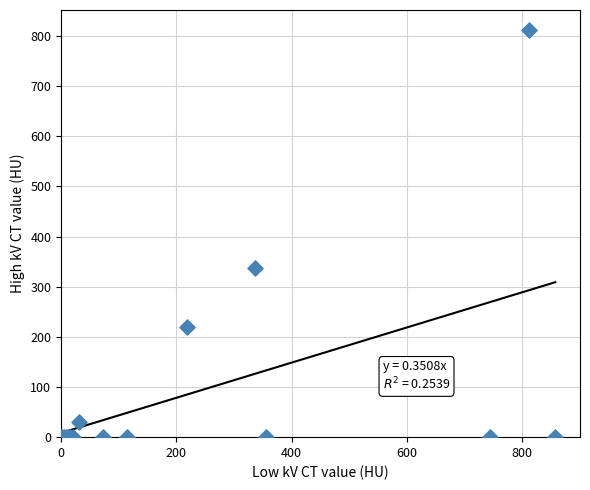

What Y value in the scatter plot is closest to 405?

336.9